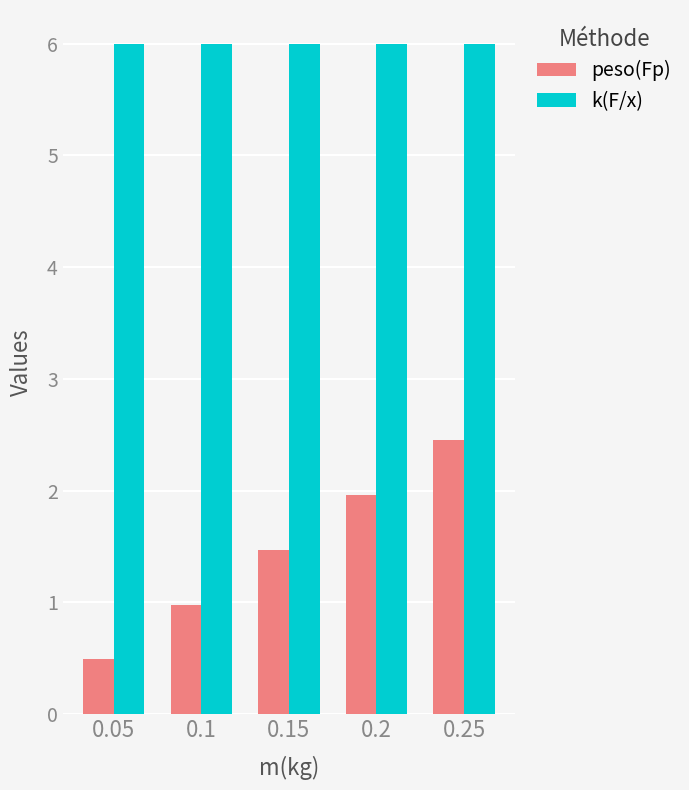

Read the peso(Fp) value at 0.1.

1.0